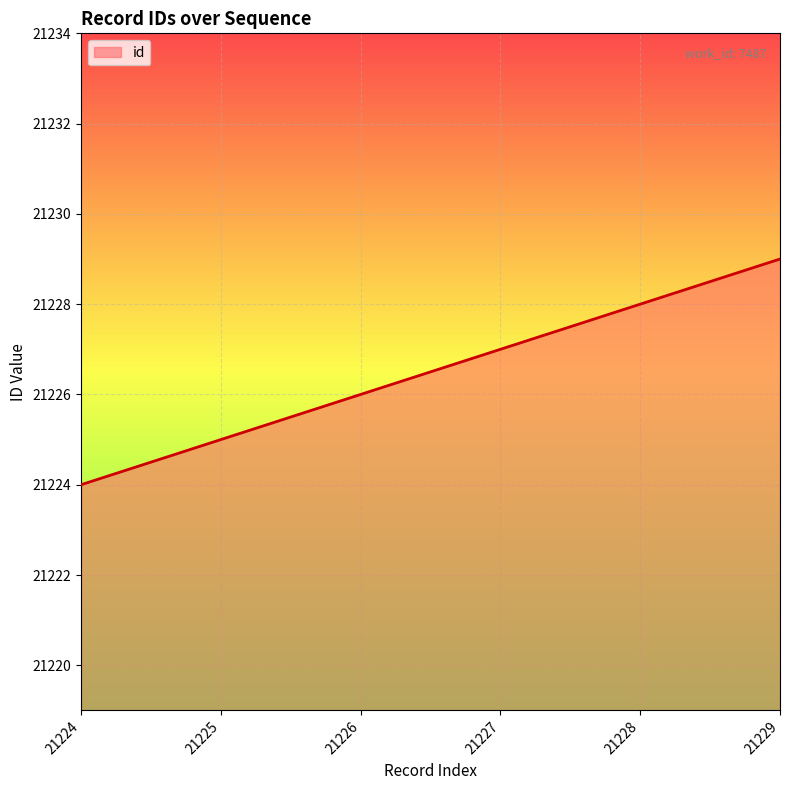

Does the chart display data point markers on the line(s)?

No